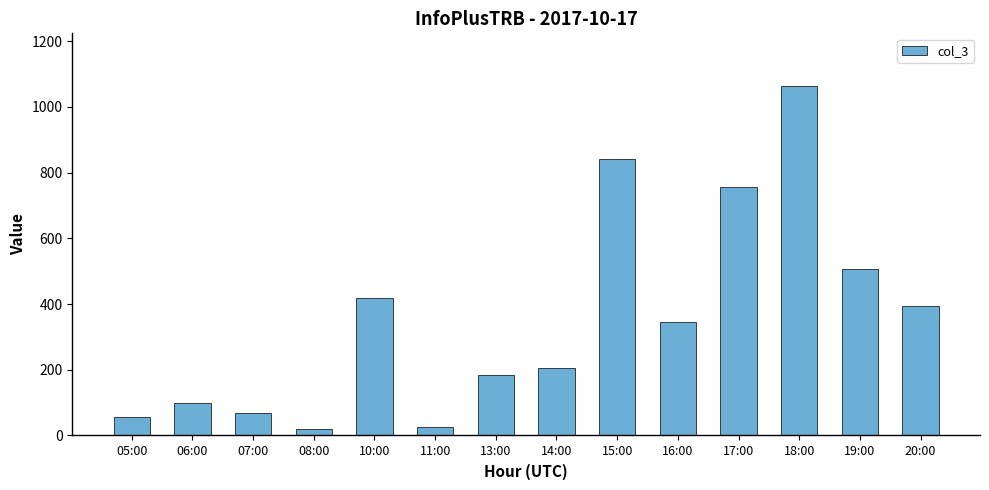

True or false: the data shows 204 at 14:00.

True